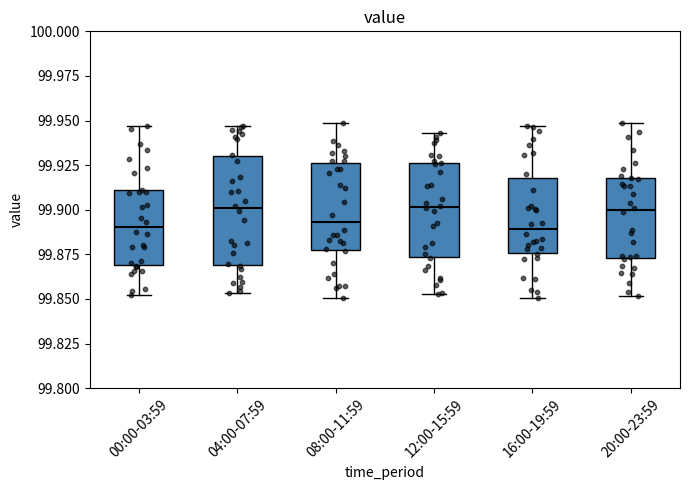

Reading left to right, transcribe this box plot: for each box, give where its median line is, the range the box spans, and where its two whiskers end, as read against the y-axis. The values are not printed on the chart, so give them approximately, as read against the axis.

00:00-03:59: median 99.890, box 99.870 to 99.910, whiskers 99.850 to 99.945
04:00-07:59: median 99.900, box 99.870 to 99.930, whiskers 99.855 to 99.945
08:00-11:59: median 99.895, box 99.875 to 99.925, whiskers 99.850 to 99.950
12:00-15:59: median 99.900, box 99.875 to 99.925, whiskers 99.855 to 99.945
16:00-19:59: median 99.890, box 99.875 to 99.920, whiskers 99.850 to 99.945
20:00-23:59: median 99.900, box 99.875 to 99.920, whiskers 99.850 to 99.950